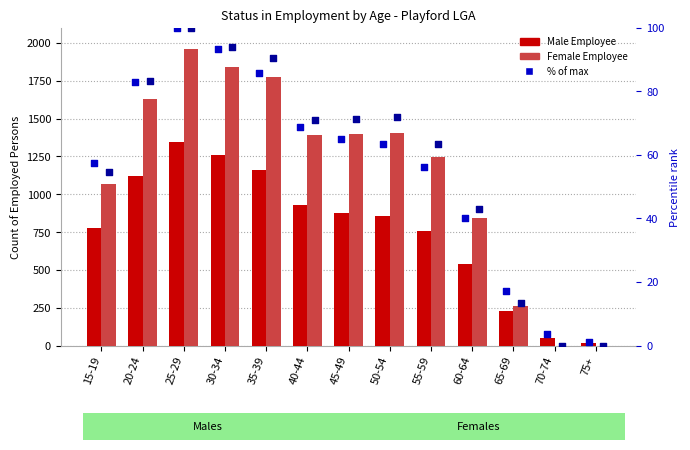

Which series reaches the minimum Y coordinate?

Female Employee